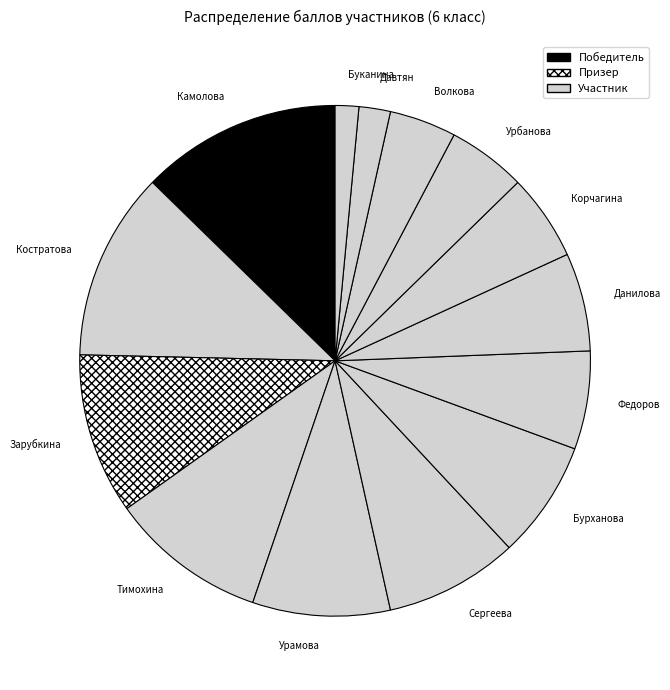

Do Урамова and Волкова together represent more than half of the pie?

No